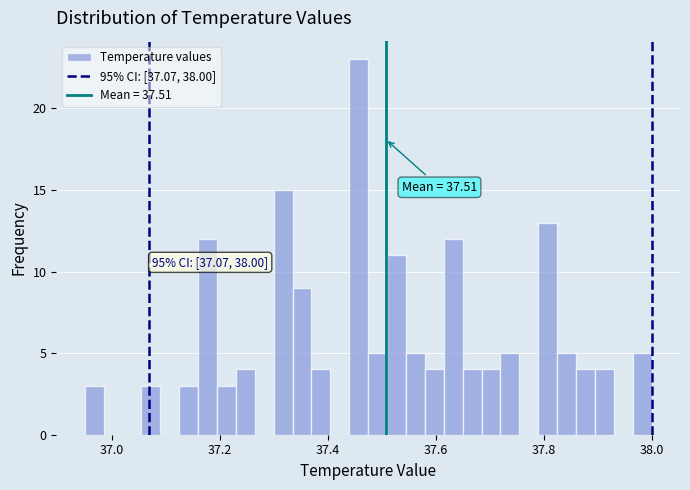

Around what value on the x-axis is the tallest bar? Give the approximate position of its centre, as read against the axis.

37.46